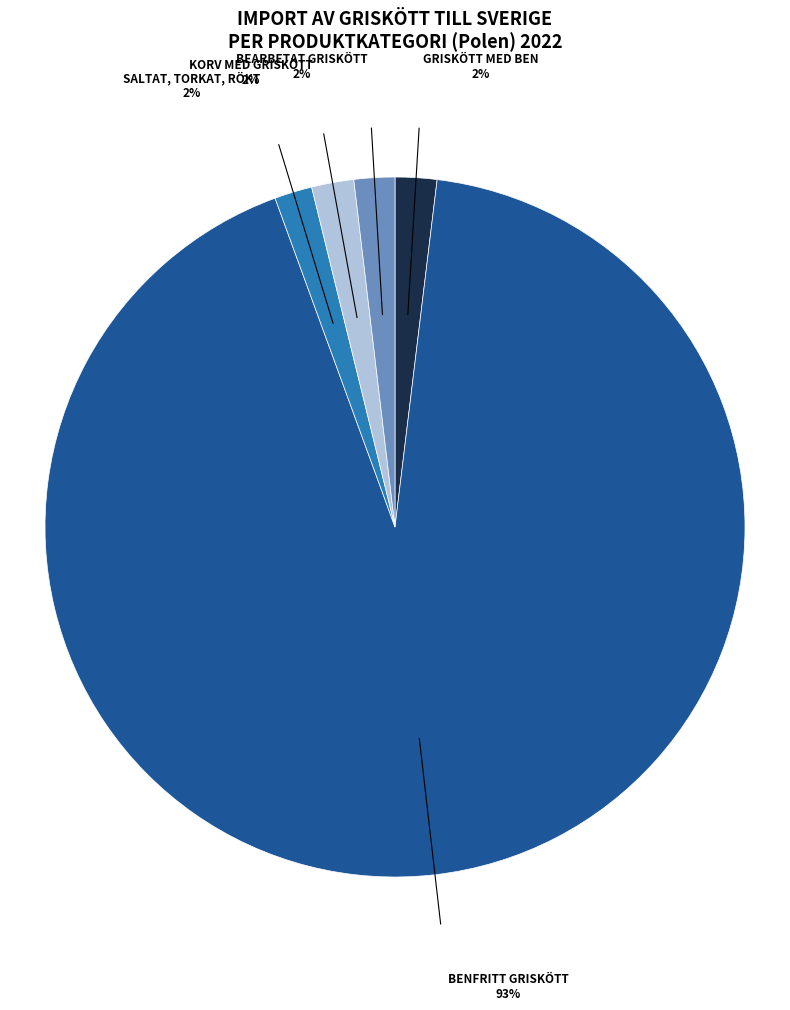

Is there any slice that represents more than half of the pie?

Yes